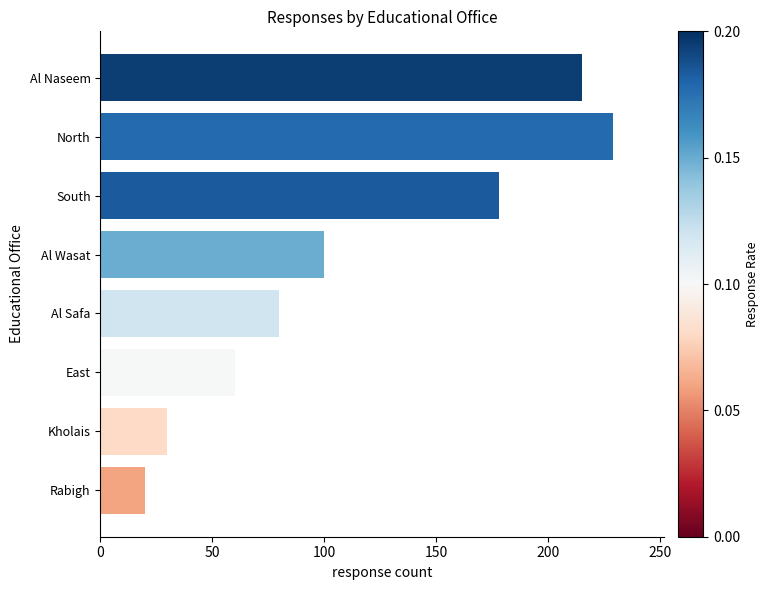

True or false: the data shows 60 at East.

True